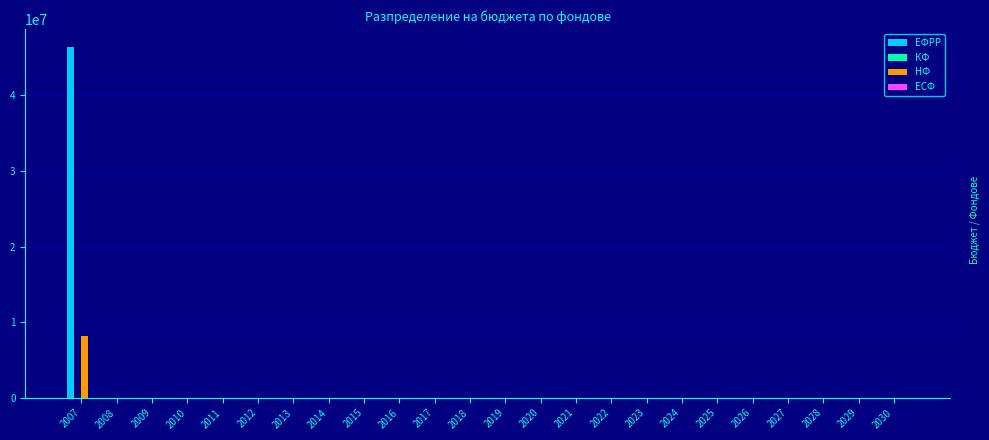

What is the sum of all ЕФРР values?

46459685